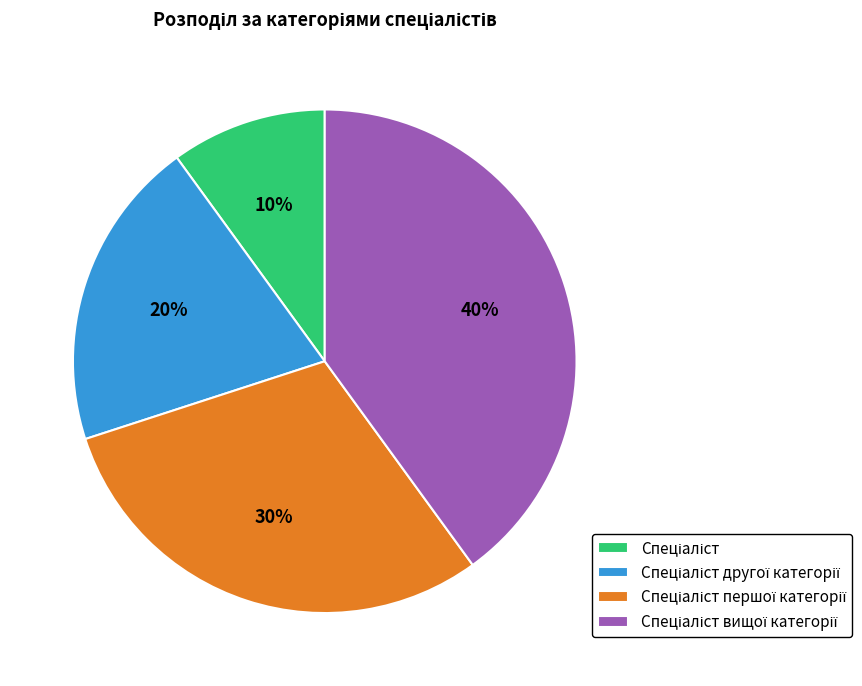

Does any single category account for the majority?

No